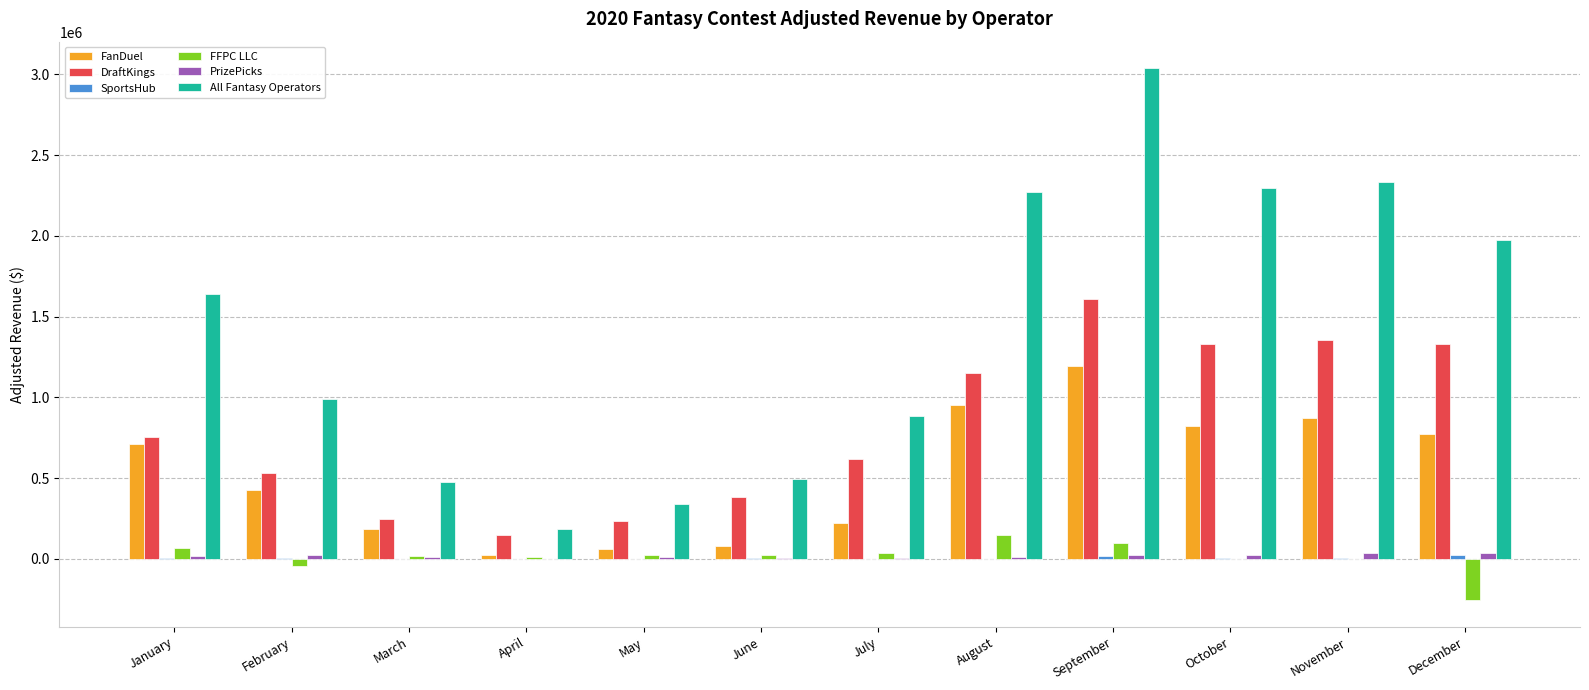

Is it true that All Fantasy Operators equals 548873.1 at February?

False